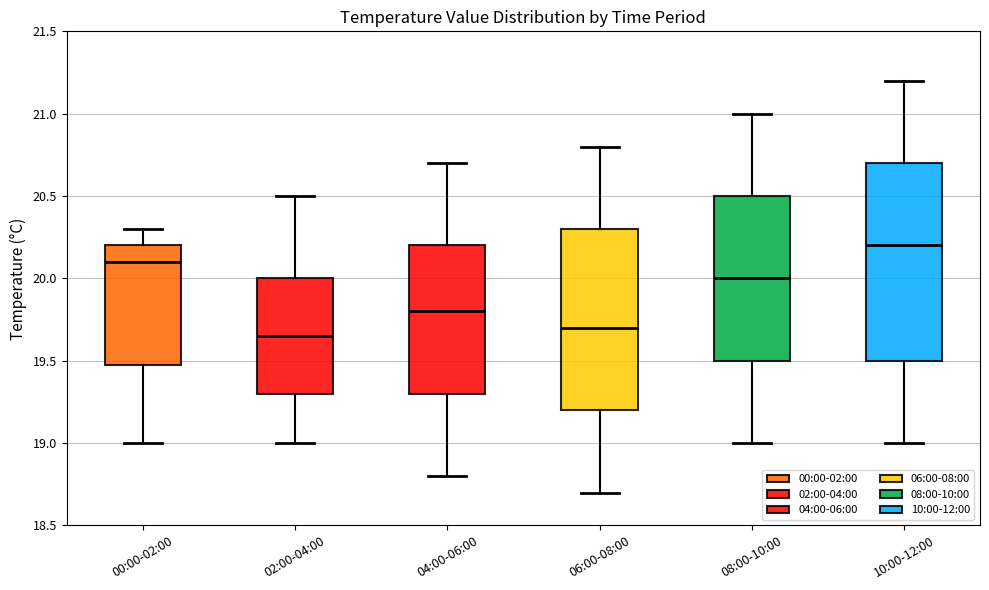

Which box is the tallest, from its lower edge to its upper edge?

10:00-12:00